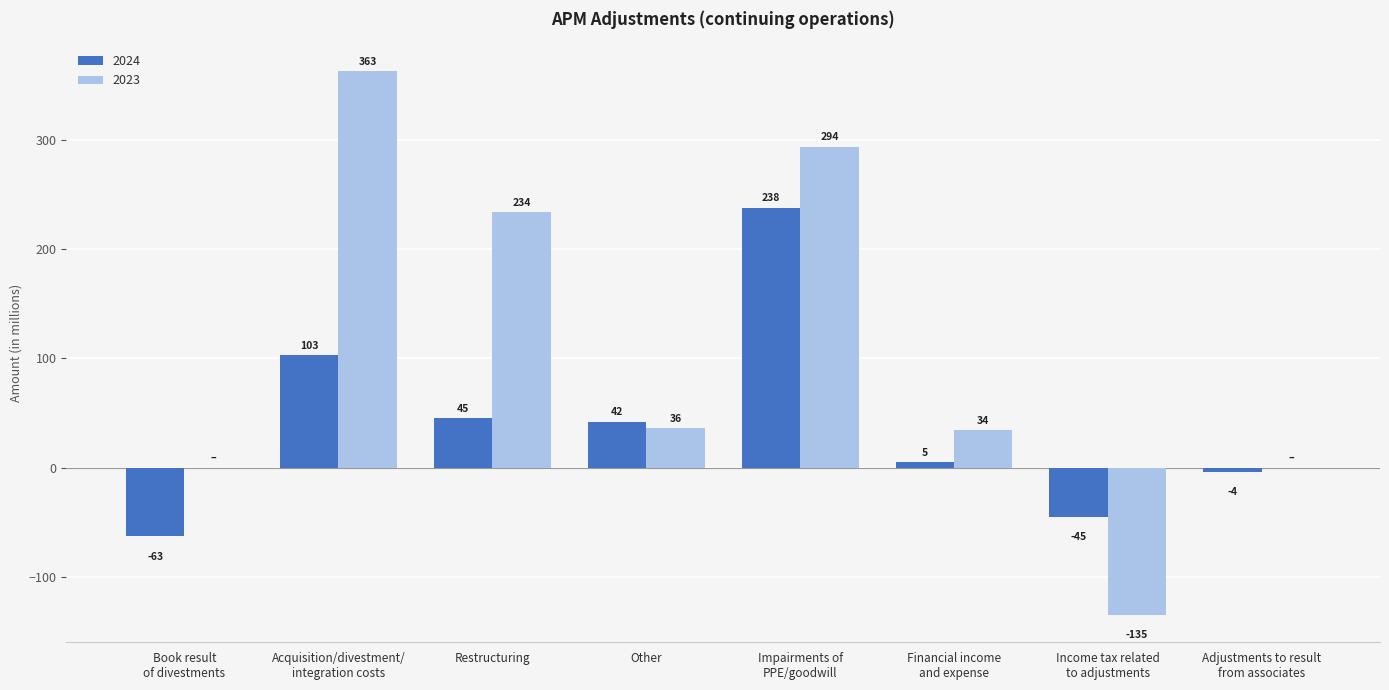

Reading left to right, extract all data points from this chart.

2024: -63	103	45	42	238	5	-45	-4
2023: 0	363	234	36	294	34	-135	0